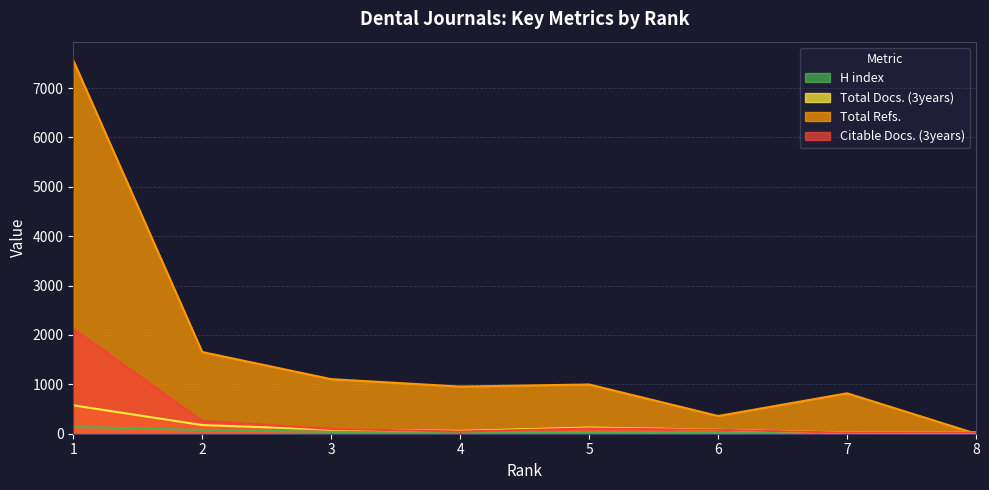

What is the difference between the second highest and minimum values in the H index series?

63